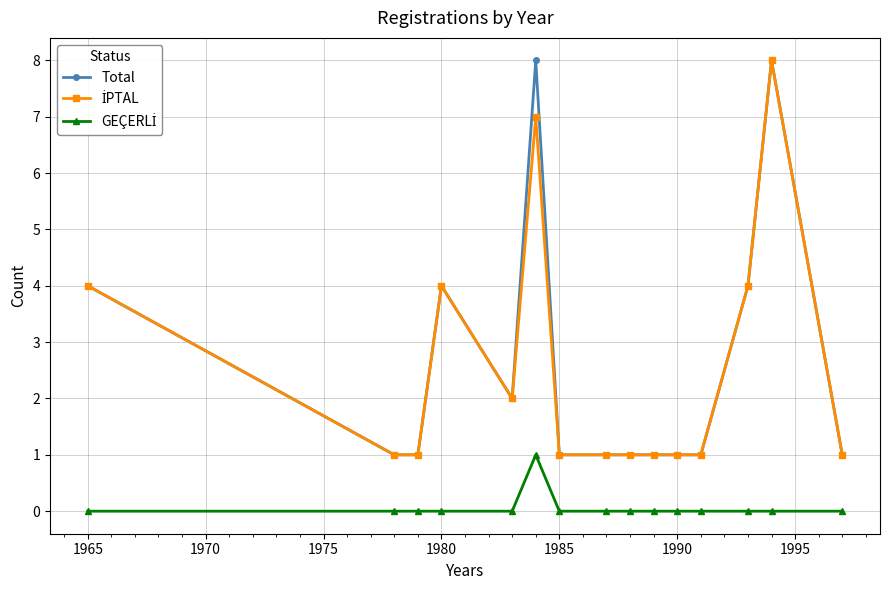

True or false: Total has more than 2 points higher than both neighbors.

True